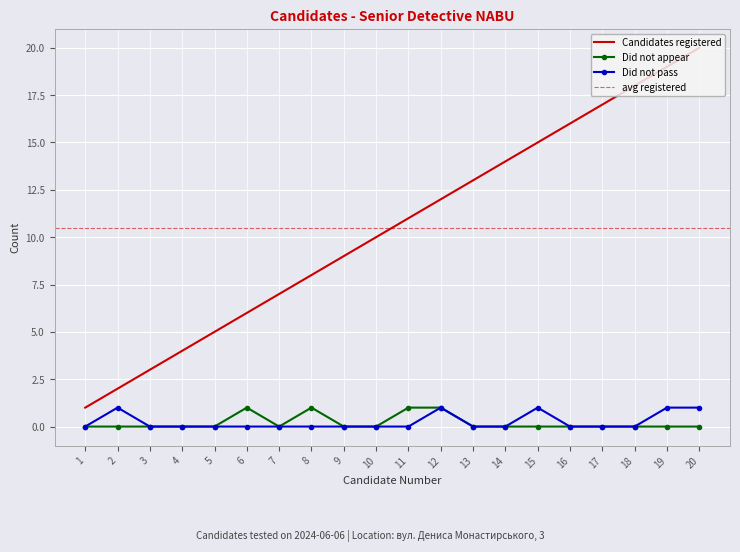

Where is the first local minimum for Did not appear?

7